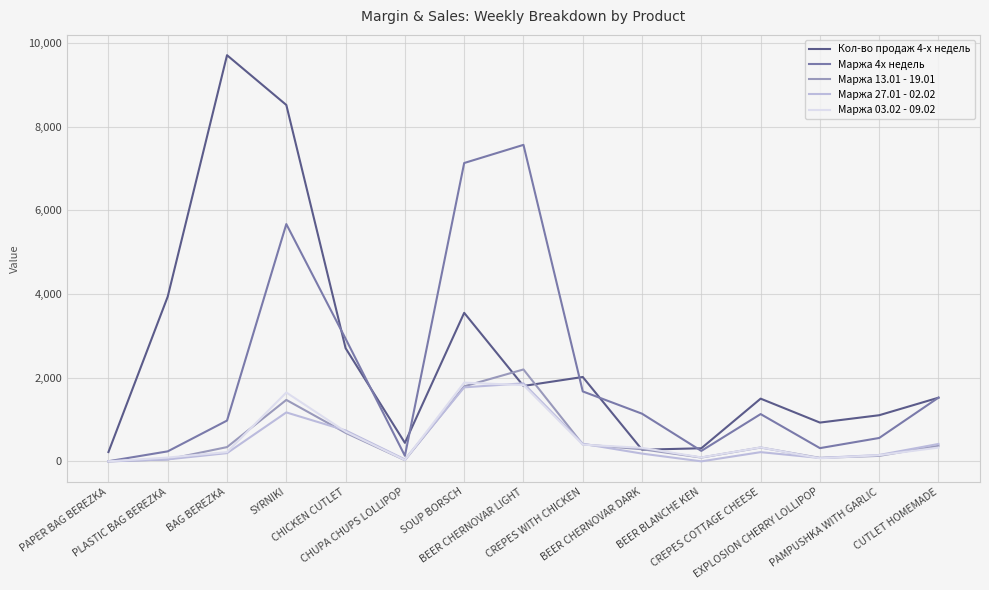

Which series has the widest spread of values?

Кол-во продаж 4-х недель